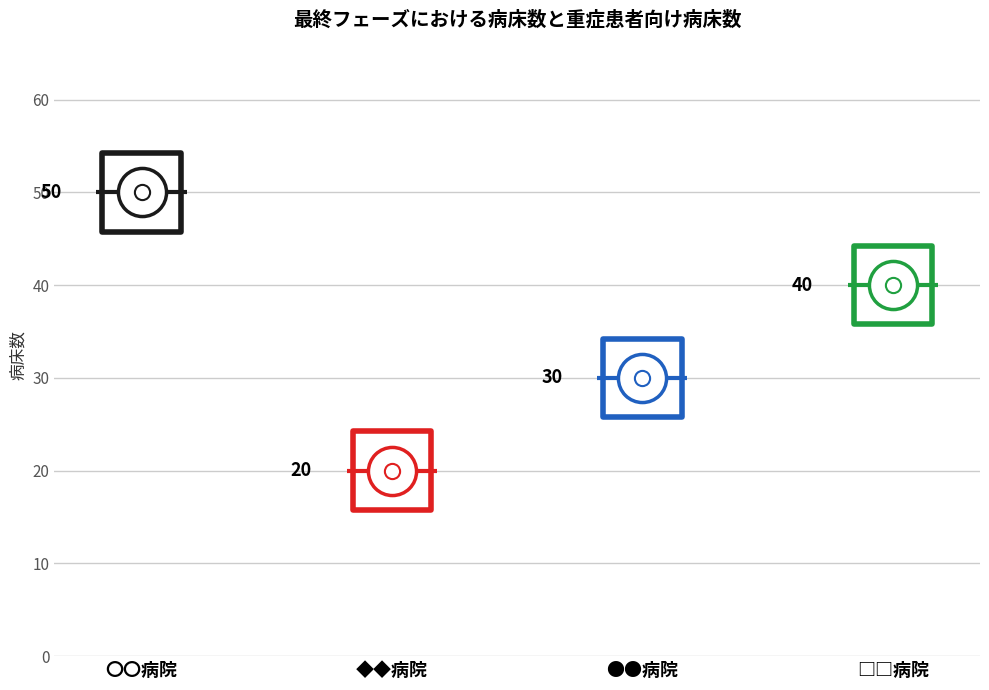

Which series has the widest spread of Y values?

病床数